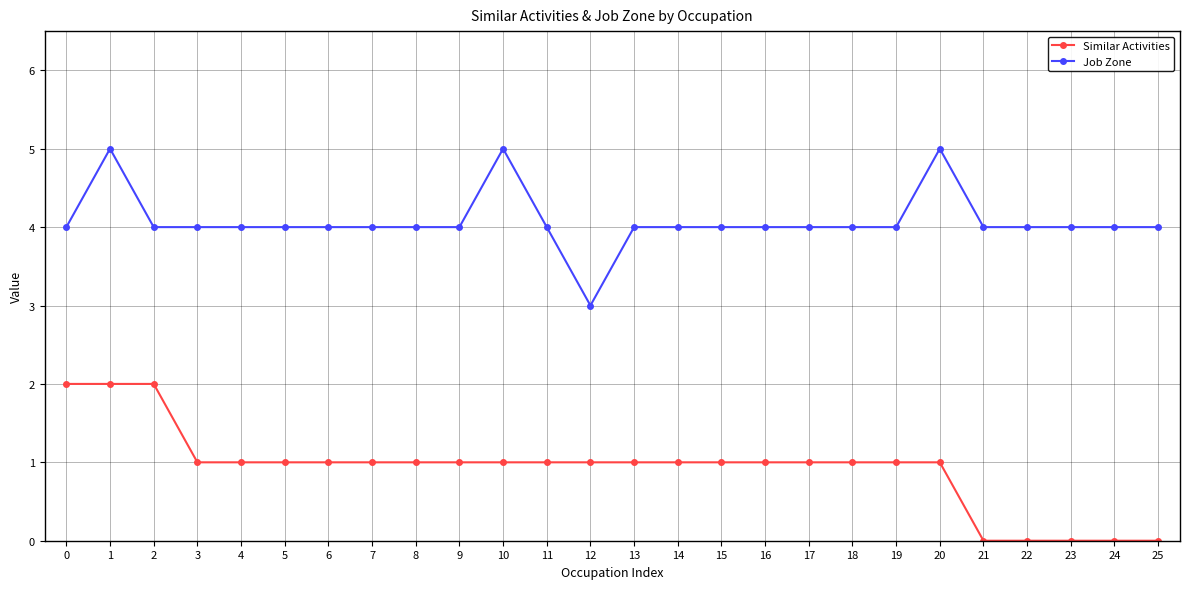

Reading right to left, list all the values displayed in this chart.

Similar Activities: 0	0	0	0	0	1	1	1	1	1	1	1	1	1	1	1	1	1	1	1	1	1	1	2	2	2
Job Zone: 4	4	4	4	4	5	4	4	4	4	4	4	4	3	4	5	4	4	4	4	4	4	4	4	5	4